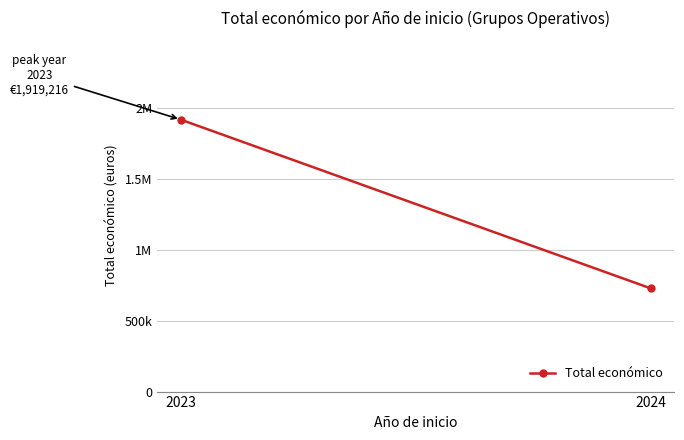

What value does the data have at 2023?

1919216.0